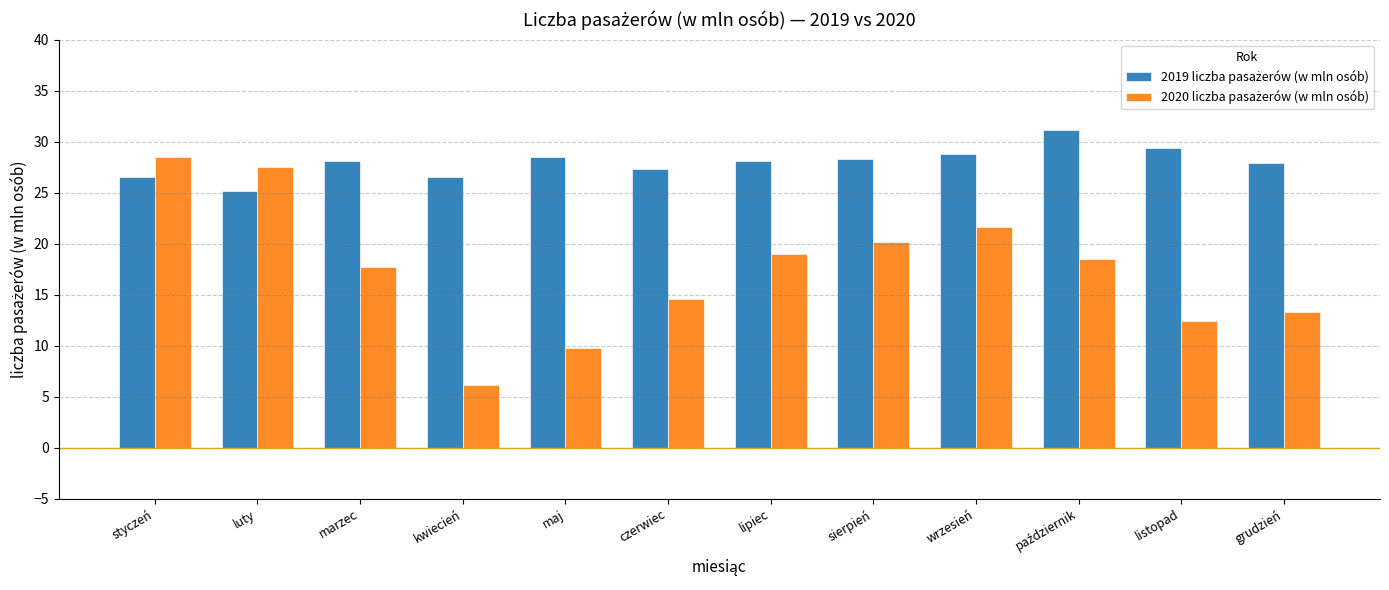

How many bars are there in total?

24